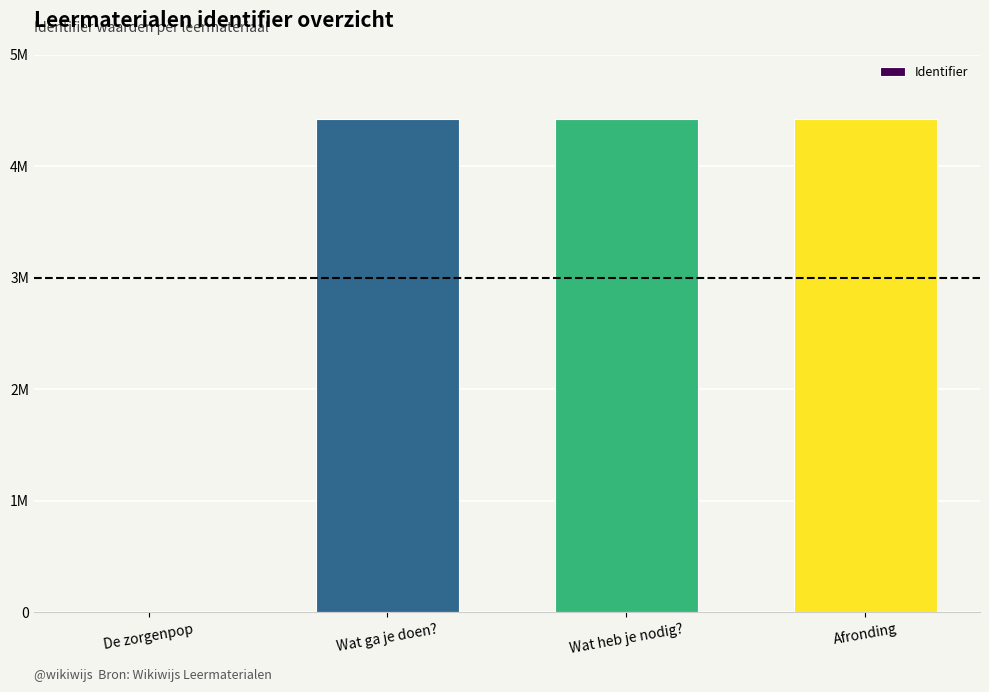

What is the average value?

3317322